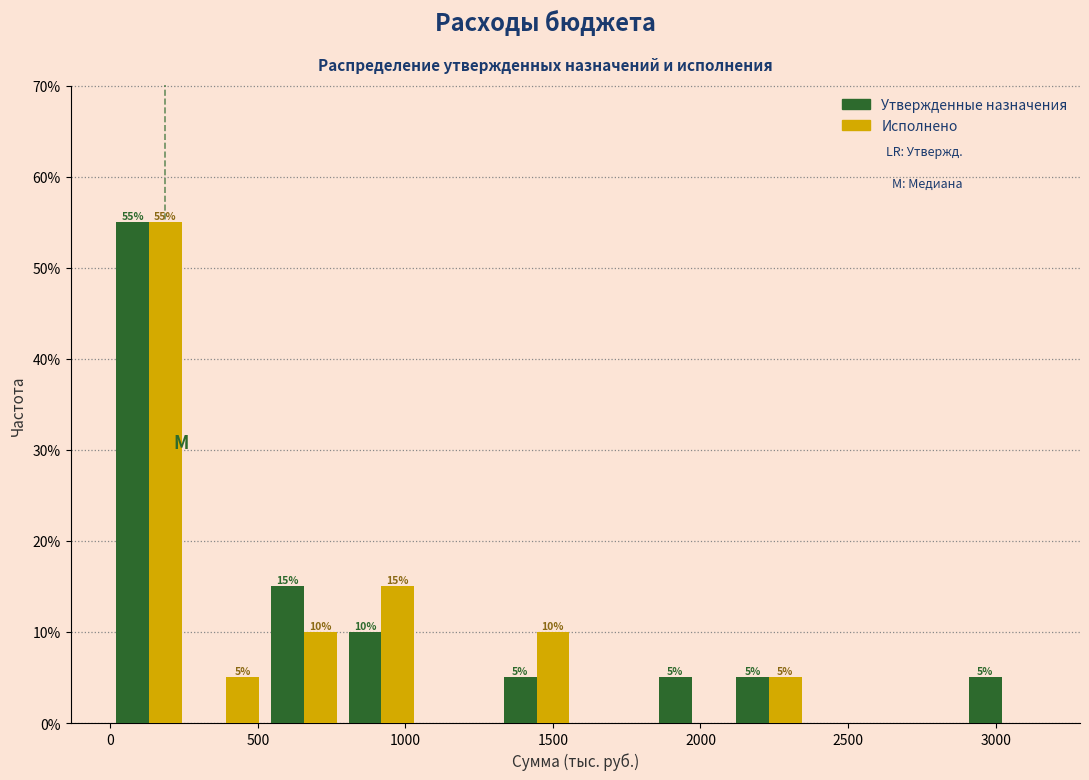

In the Исполнено series, which range on the x-axis has the tallest bar?

0 to 250